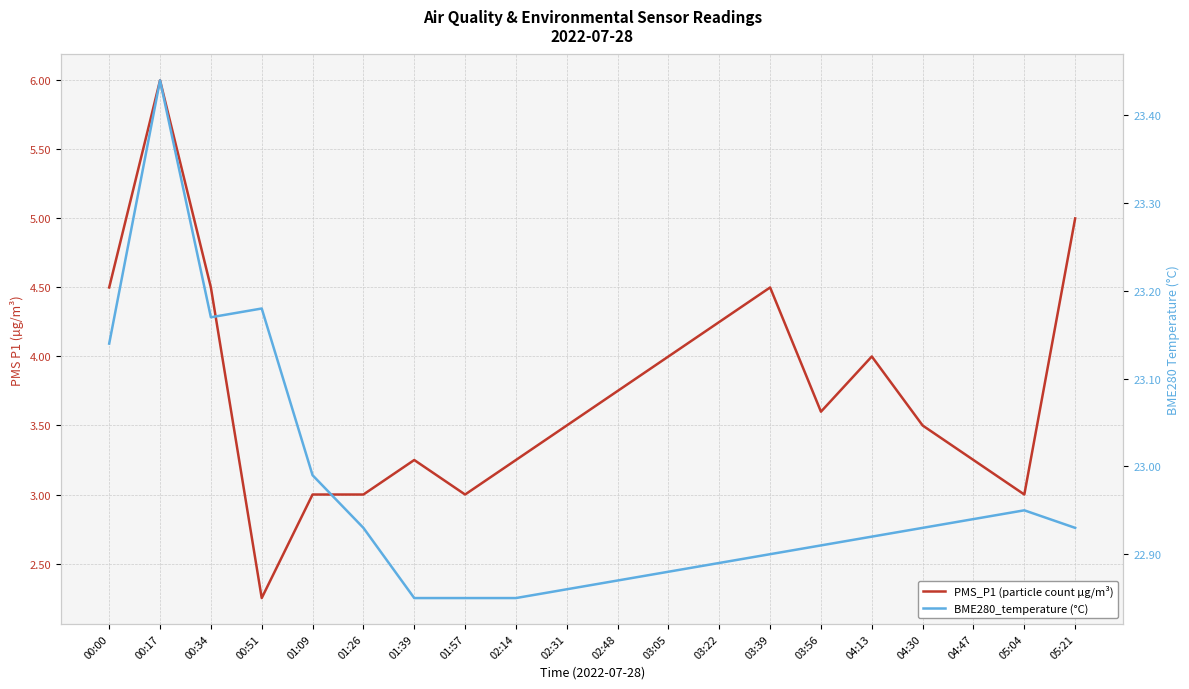

What are all the series names shown in the legend?

PMS_P1 (particle count µg/m³), BME280_temperature (°C)